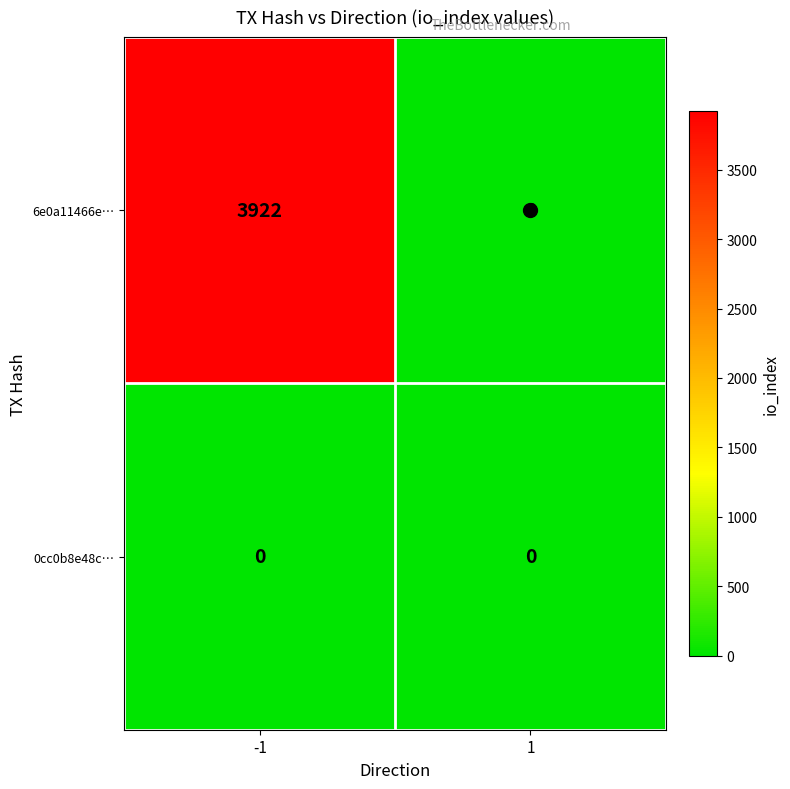

Rank the series by their maximum value, from lowest to highest.

0cc0b8e48c…, 6e0a11466e…